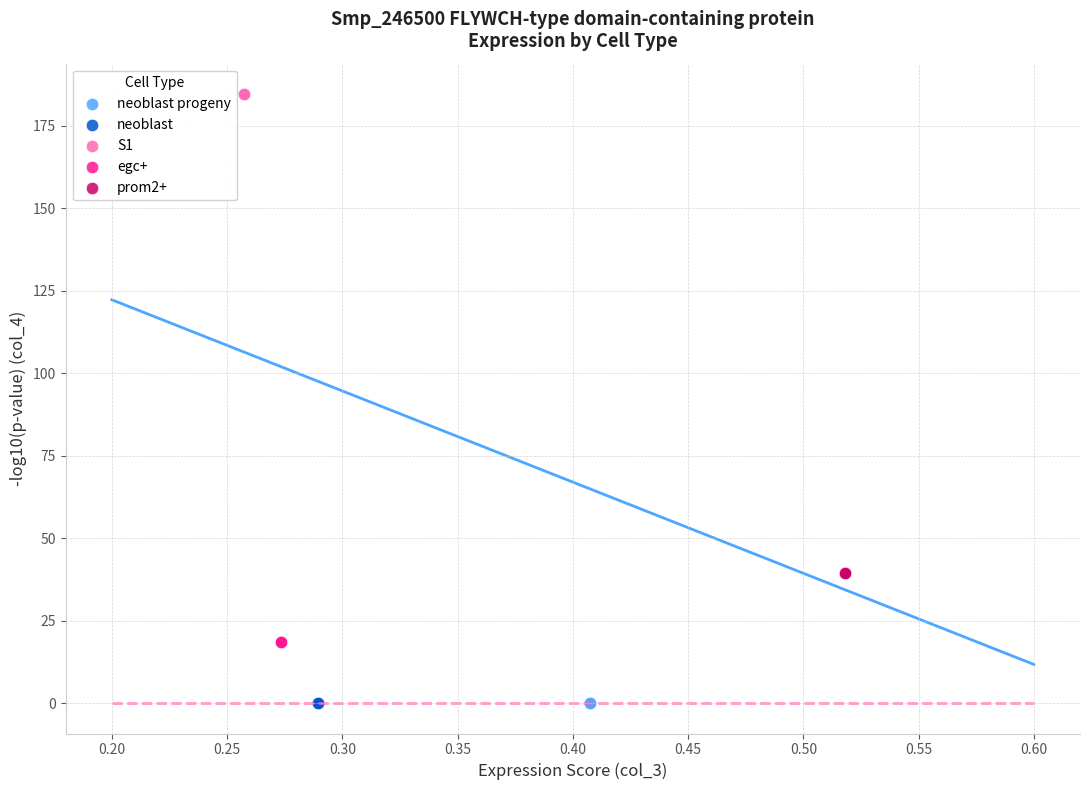

What are all the series names shown in the legend?

neoblast progeny, neoblast, S1, egc+, prom2+